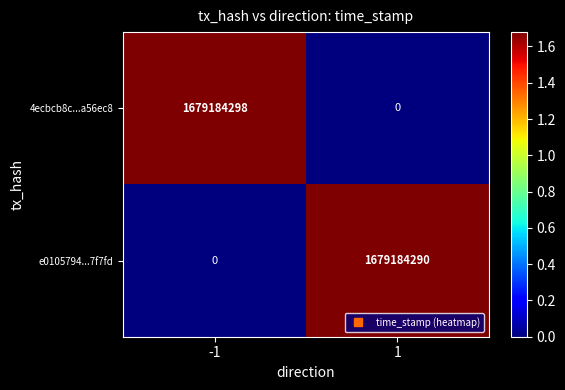

Which series has the largest range (max minus min)?

4ecbcb8c...a56ec8